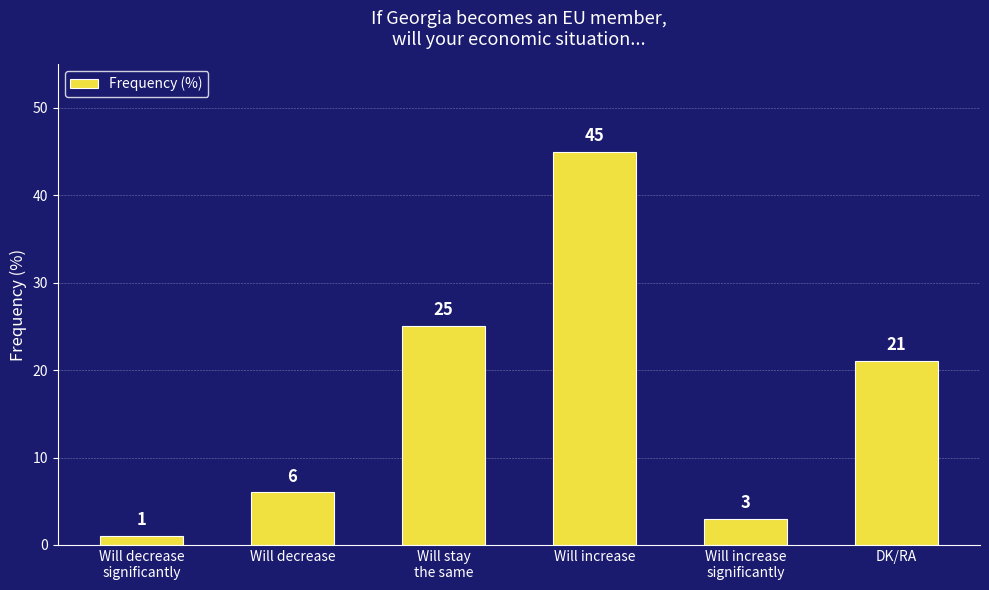

What is the value of the 3rd bar from the left?

25